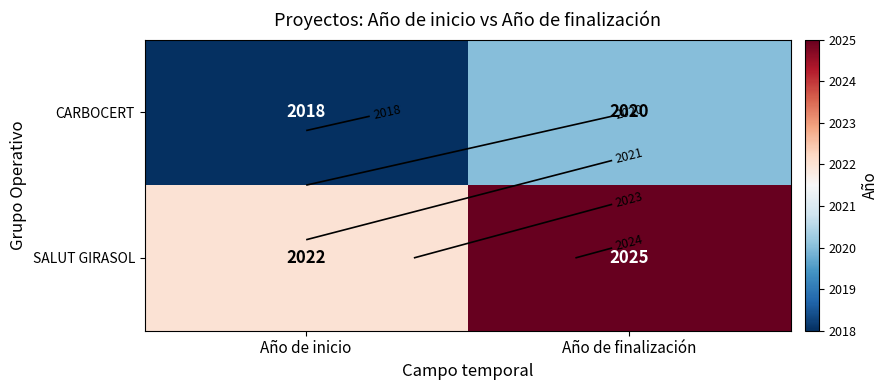

Rank the series by their maximum value, from lowest to highest.

CARBOCERT, SALUT GIRASOL